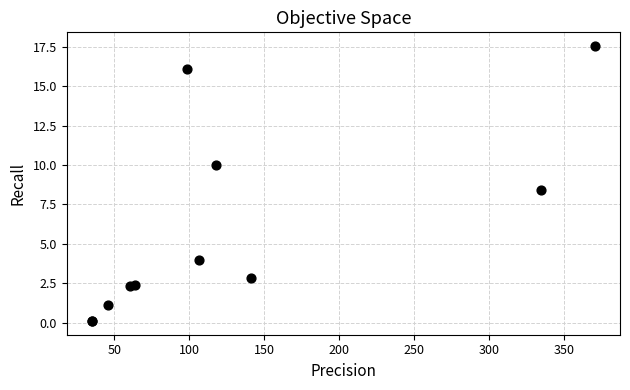

What Y value in the scatter plot is closest to 8?

8.4